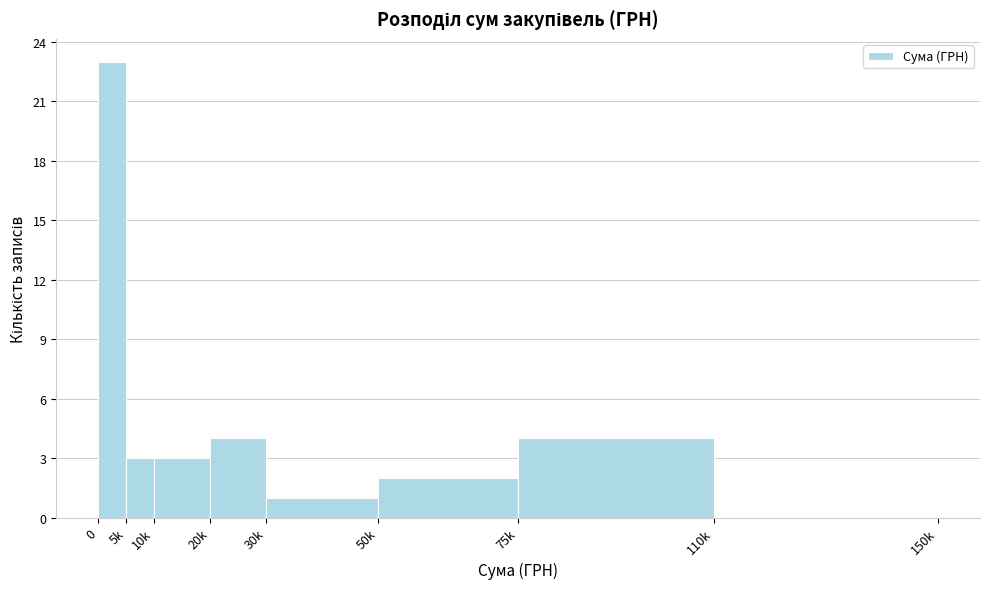

Reading right to left, list all the values displayed in this chart.

110k=0	75k=4	50k=2	30k=1	20k=4	10k=3	5k=3	0=23